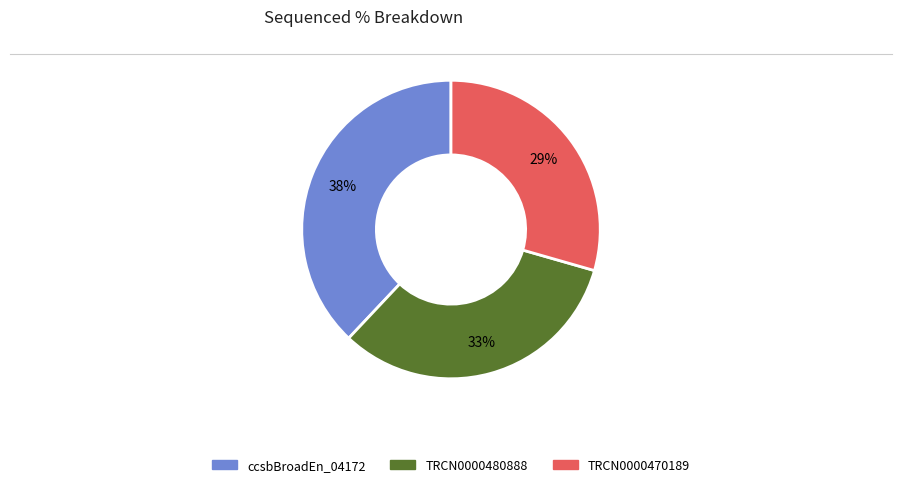

Is there any slice that represents more than half of the pie?

No